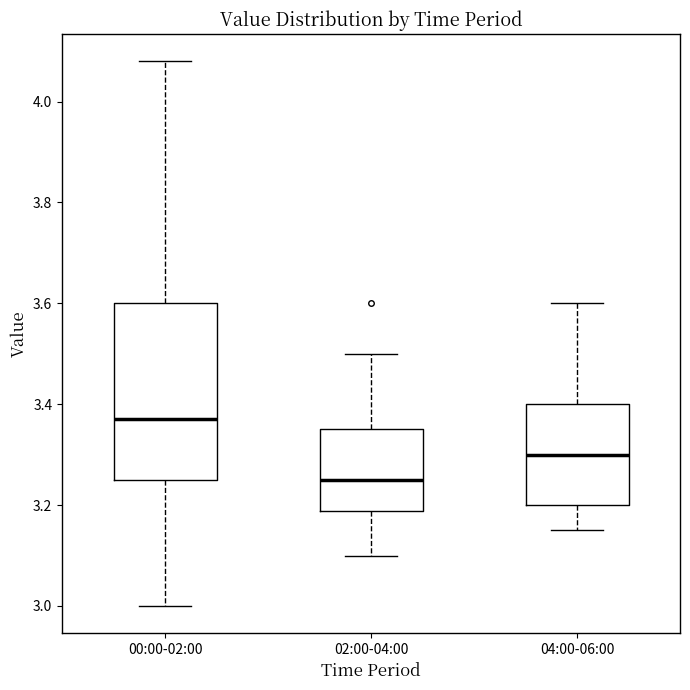

Where does the upper whisker of the box for 02:00-04:00 end on the y-axis? The values are not printed on the chart, so give them approximately, as read against the axis.

3.50